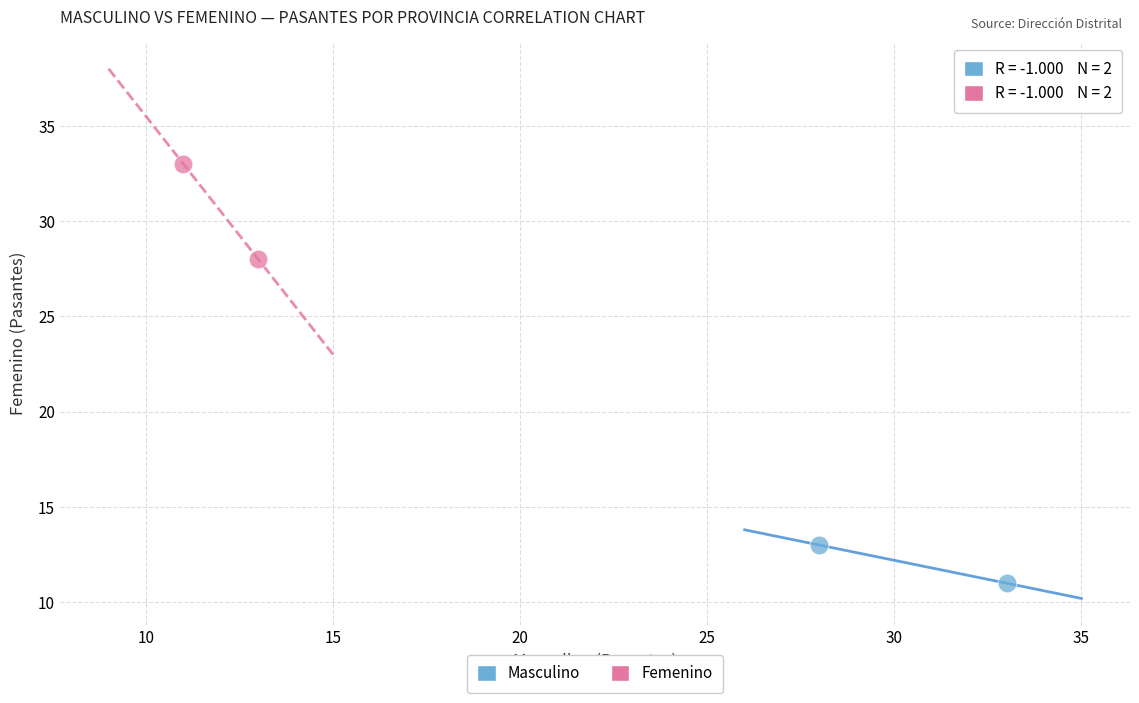

Which series contains the lowest Y value?

Masculino